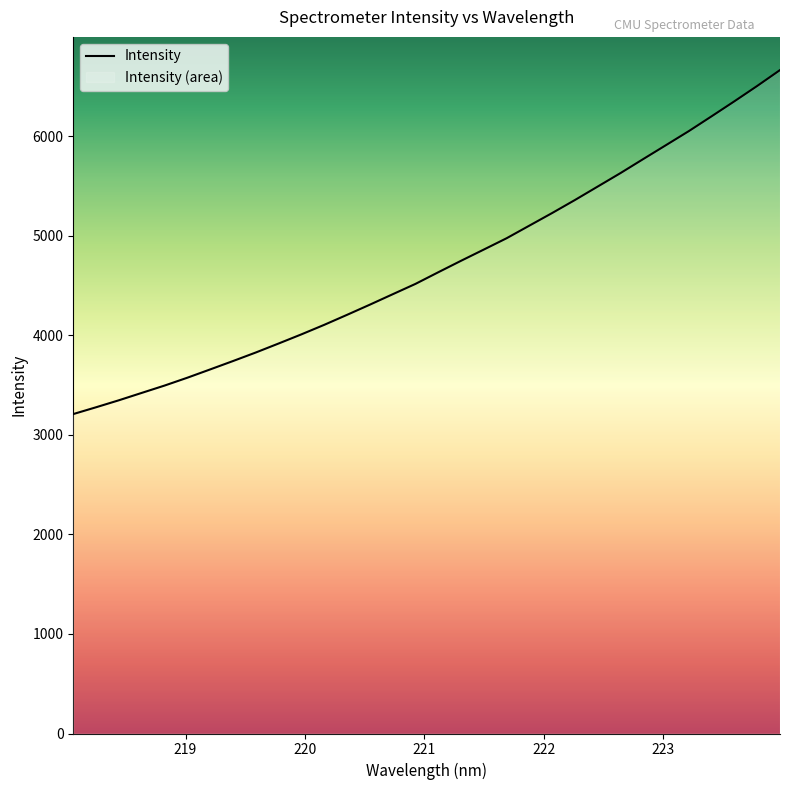

Reading left to right, extract all data points from this chart.

3209.5	3277.9	3348.1	3422.1	3495.8	3574.8	3658.1	3742.2	3828.1	3918.5	4010.4	4106.1	4206.5	4308.7	4413.2	4517.4	4634.2	4749.5	4862.5	4976.2	5103.1	5229.8	5360.6	5495.8	5631.1	5772.2	5912.4	6052.9	6201.8	6352.4	6506.4	6665.7